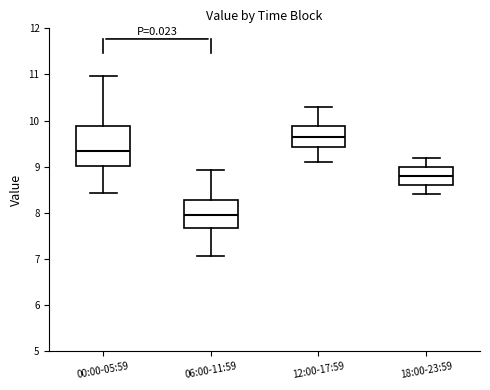

Where does the median line of the box for 12:00-17:59 sit on the y-axis? The values are not printed on the chart, so give them approximately, as read against the axis.

9.7